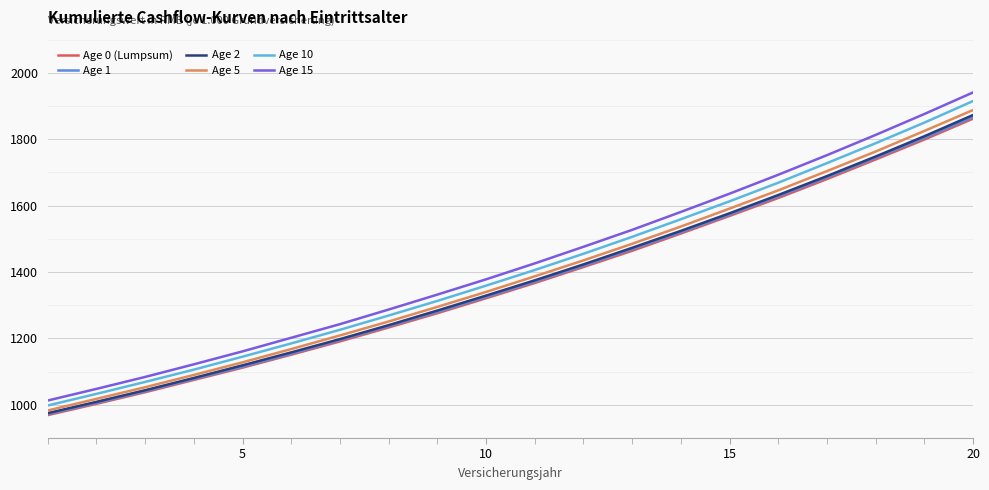

Which series has the largest range (max minus min)?

Age 15